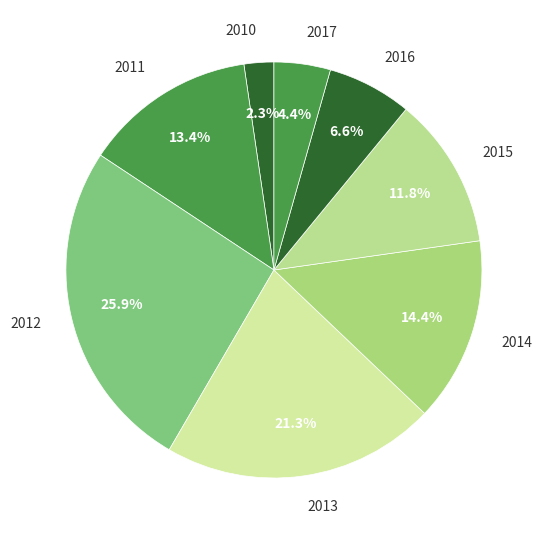

Rank the categories by value from lowest to highest.

2010, 2017, 2016, 2015, 2011, 2014, 2013, 2012